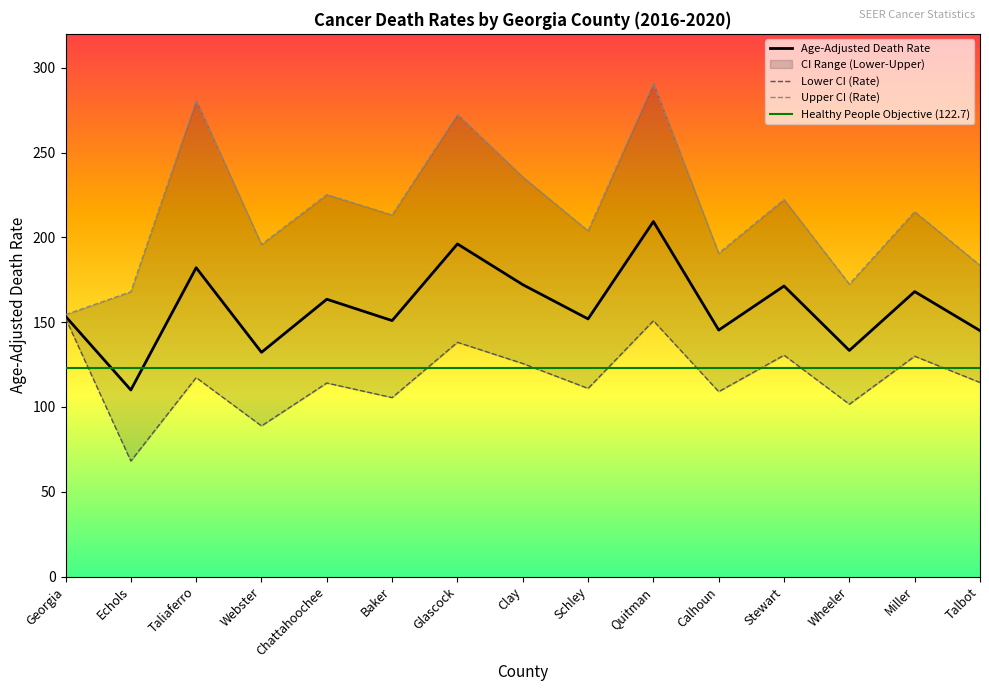

Which series has the largest total across all categories?

Upper CI (Rate)